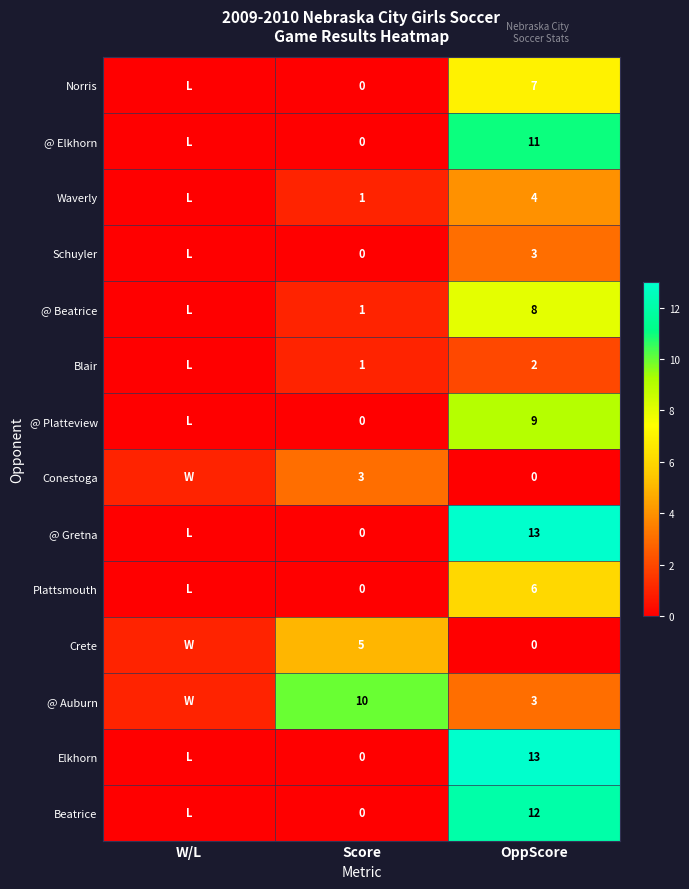

What is the total value across all series at Score?

21